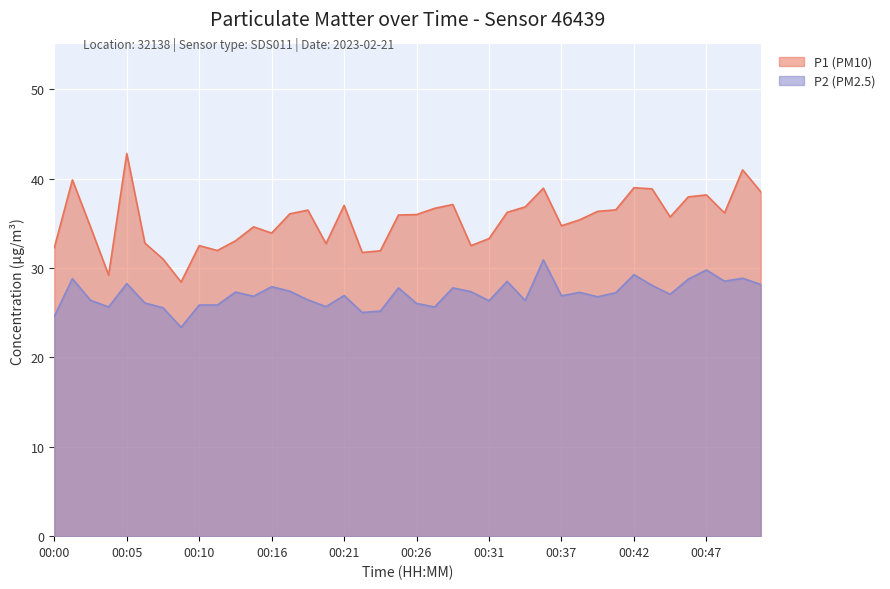

True or false: P1 (PM10) and P2 (PM2.5) cross at least once.

False